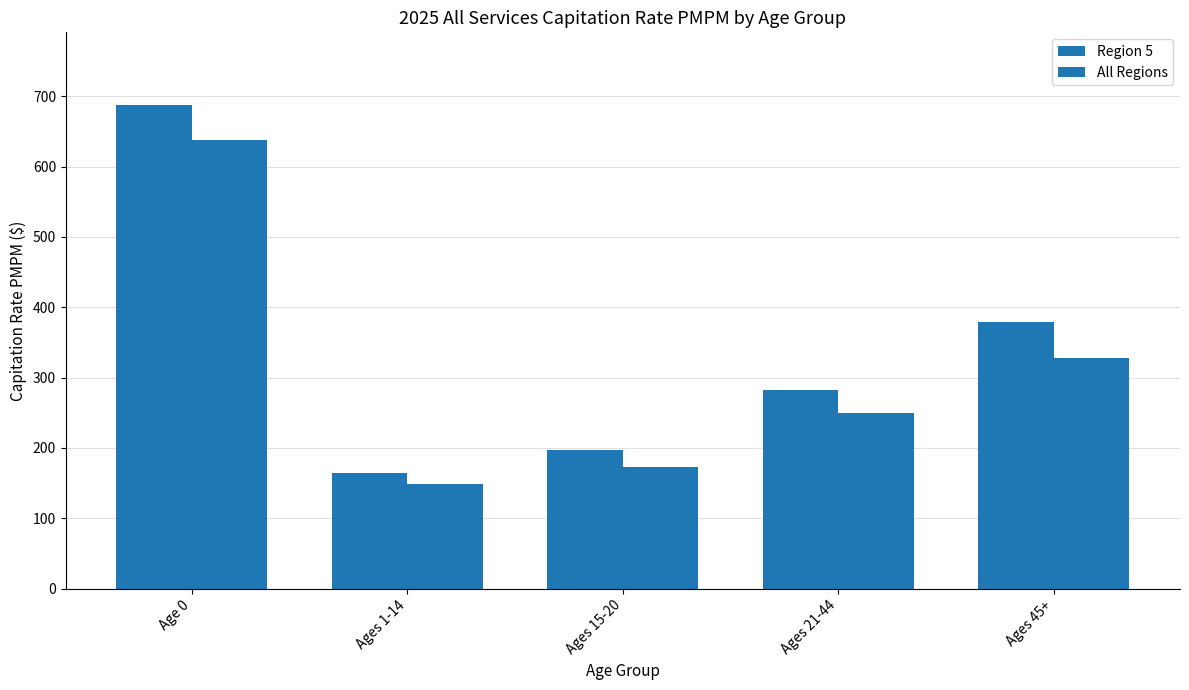

Does the chart contain any negative values?

No